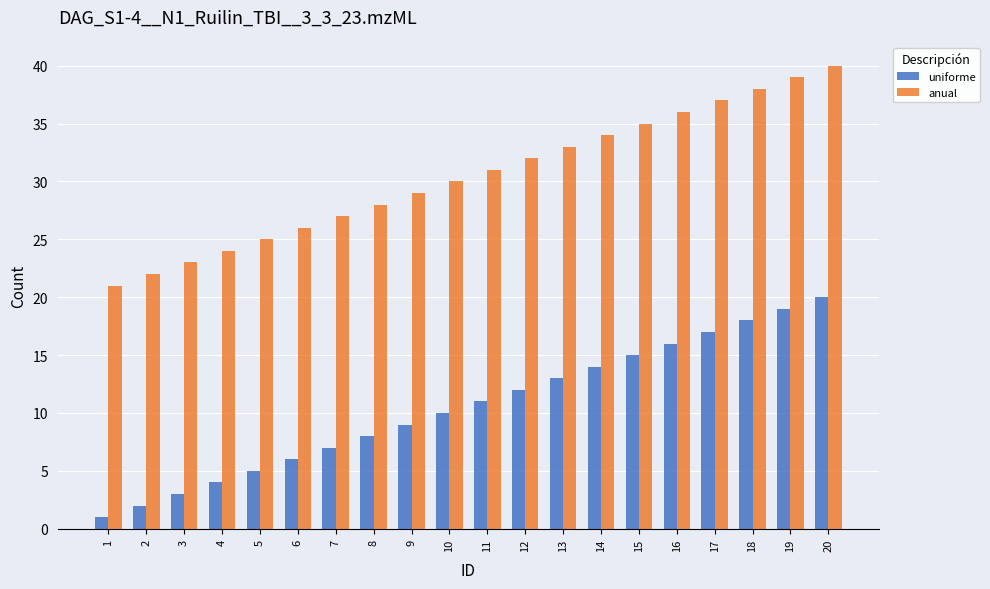

Reading left to right, what are all the values shown in this chart?

uniforme: 1	2	3	4	5	6	7	8	9	10	11	12	13	14	15	16	17	18	19	20
anual: 21	22	23	24	25	26	27	28	29	30	31	32	33	34	35	36	37	38	39	40